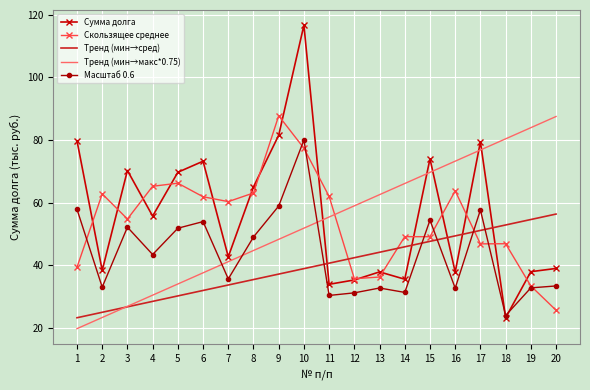

True or false: Тренд (мин→макс*0.75) and Сумма долга cross at least once.

True